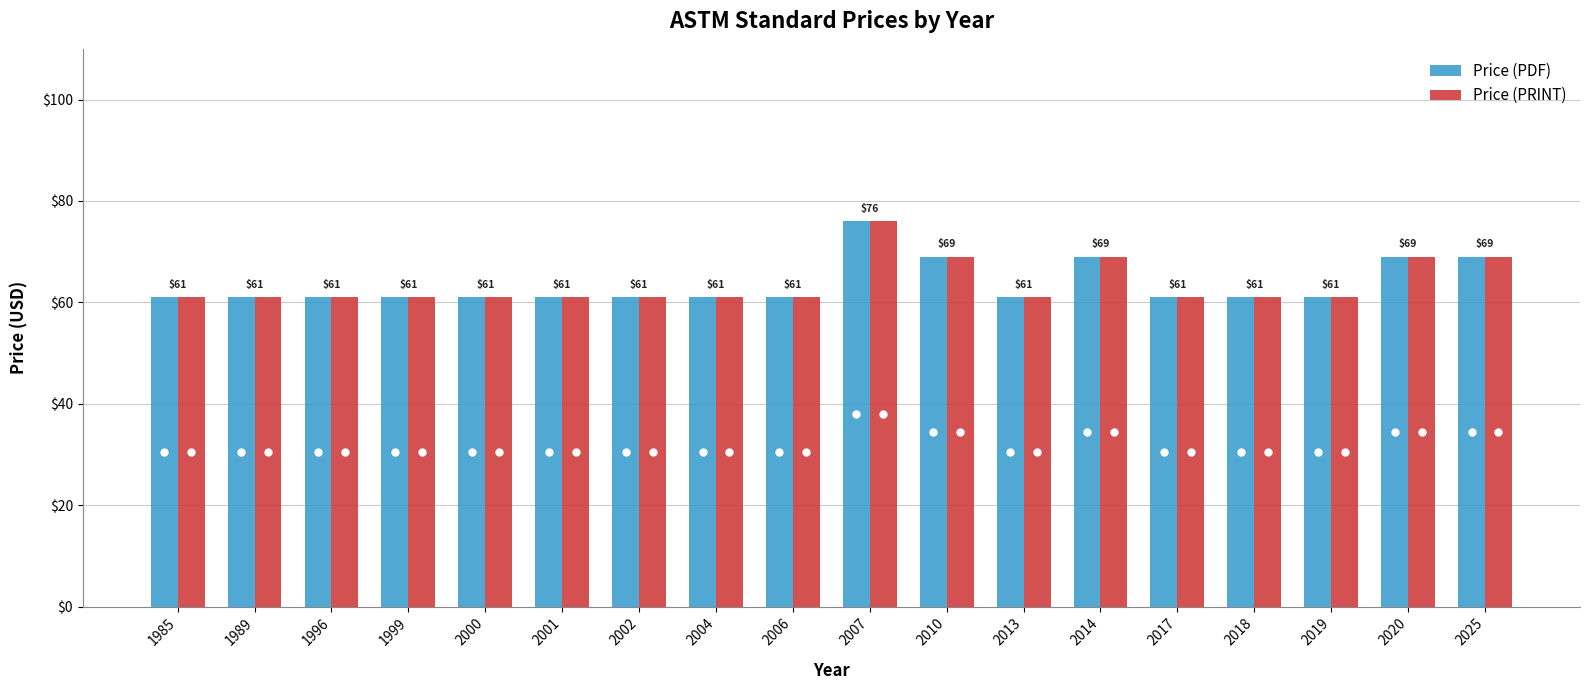

Does the chart contain any negative values?

No